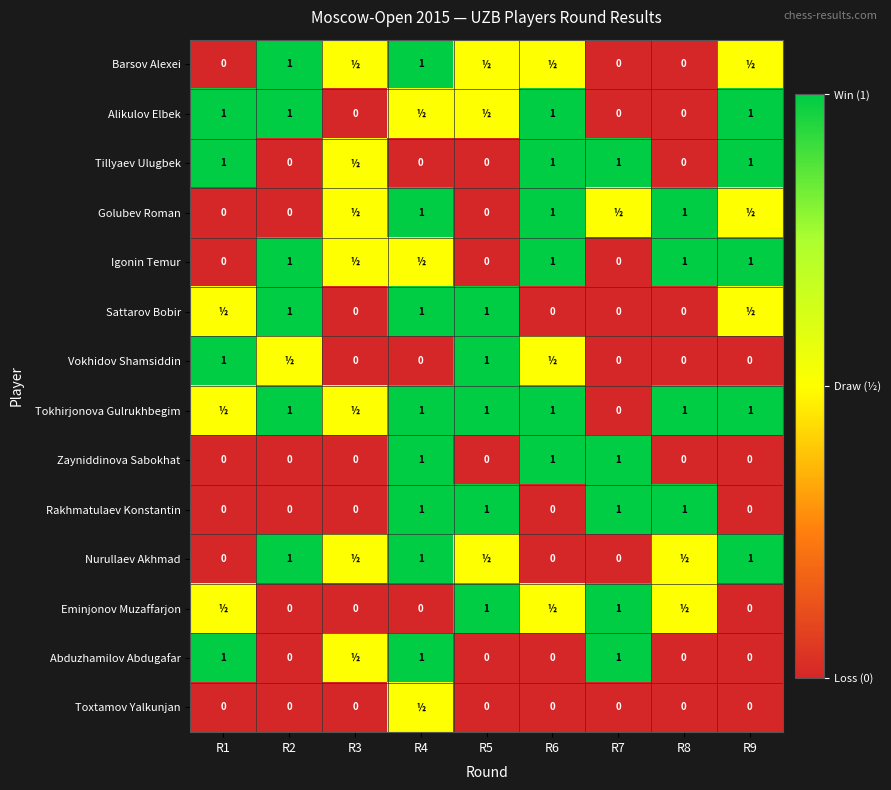

The value of Zayniddinova Sabokhat at R1 is 0.6. True or false?

False